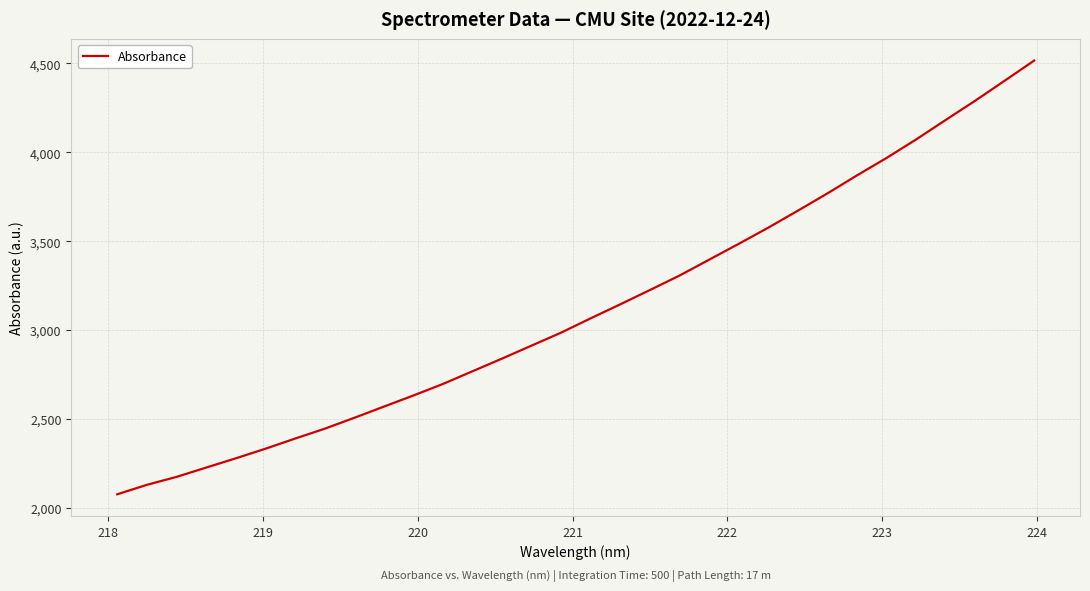

What is the minimum value shown in the chart?

2076.3